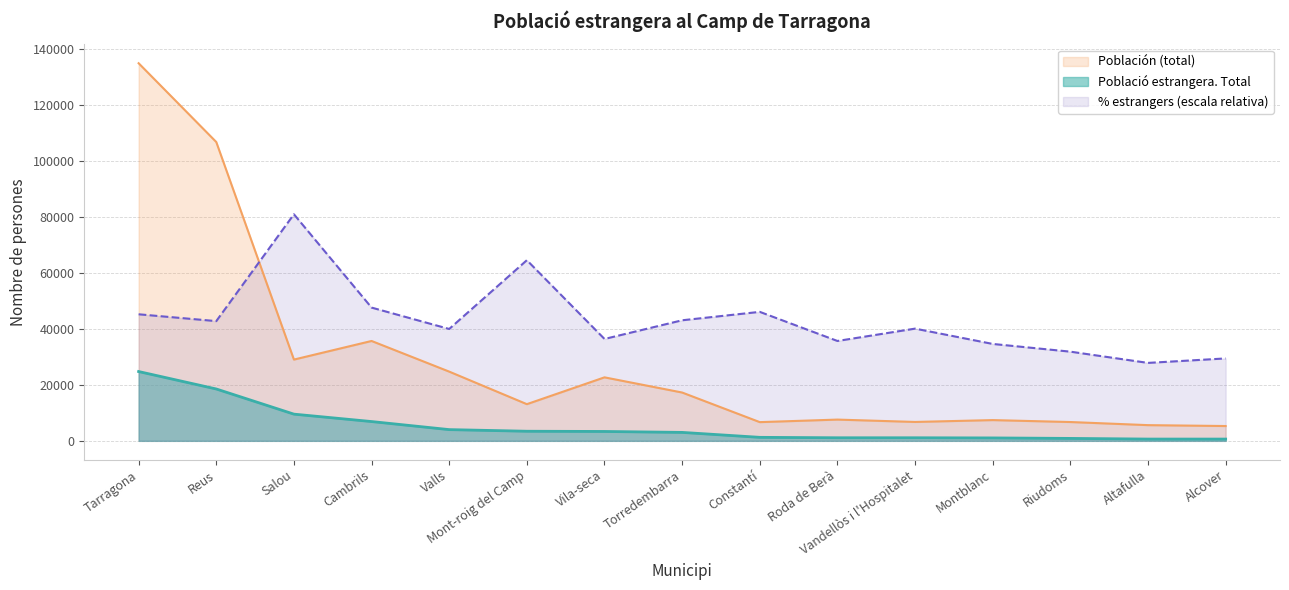

Rank the series by their average value, from highest to lowest.

% estrangers (escala relativa), Población (total), Població estrangera. Total